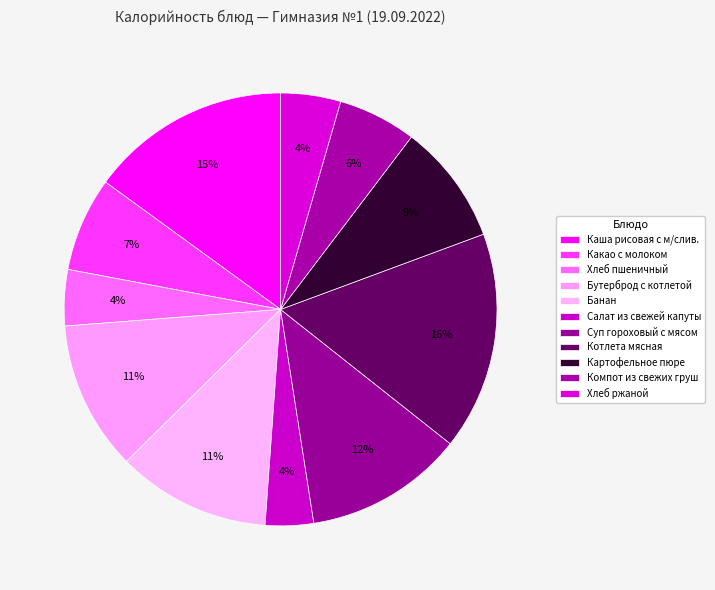

Count the number of slices in the pie.

11